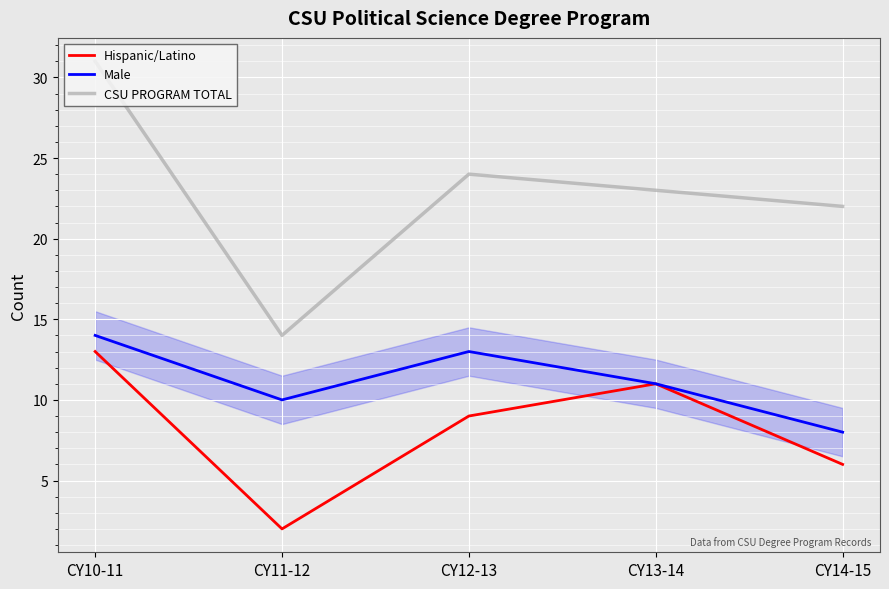

Which series has the largest range (max minus min)?

CSU PROGRAM TOTAL